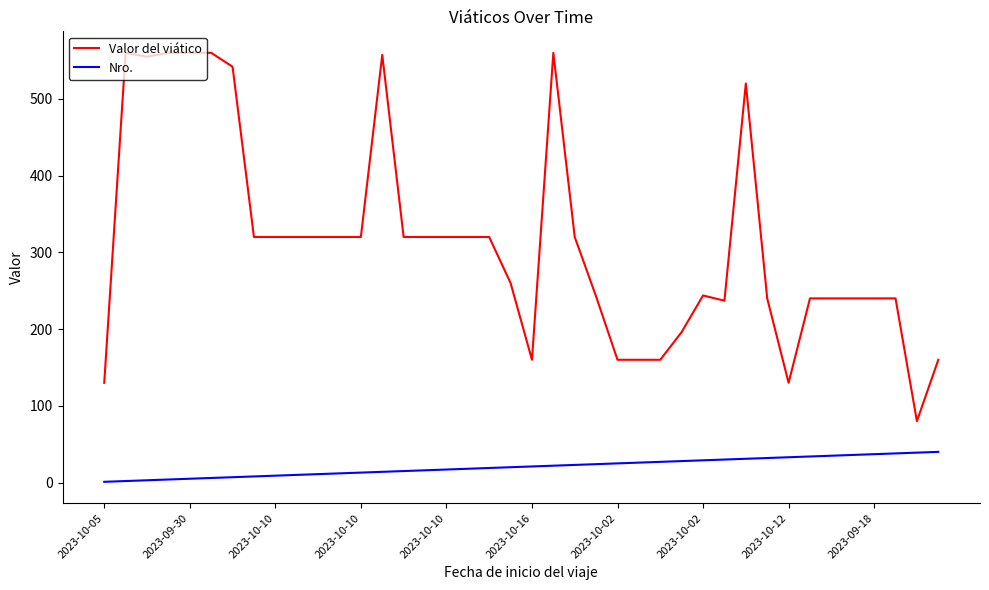

True or false: Valor del viático and Nro. cross at least once.

False